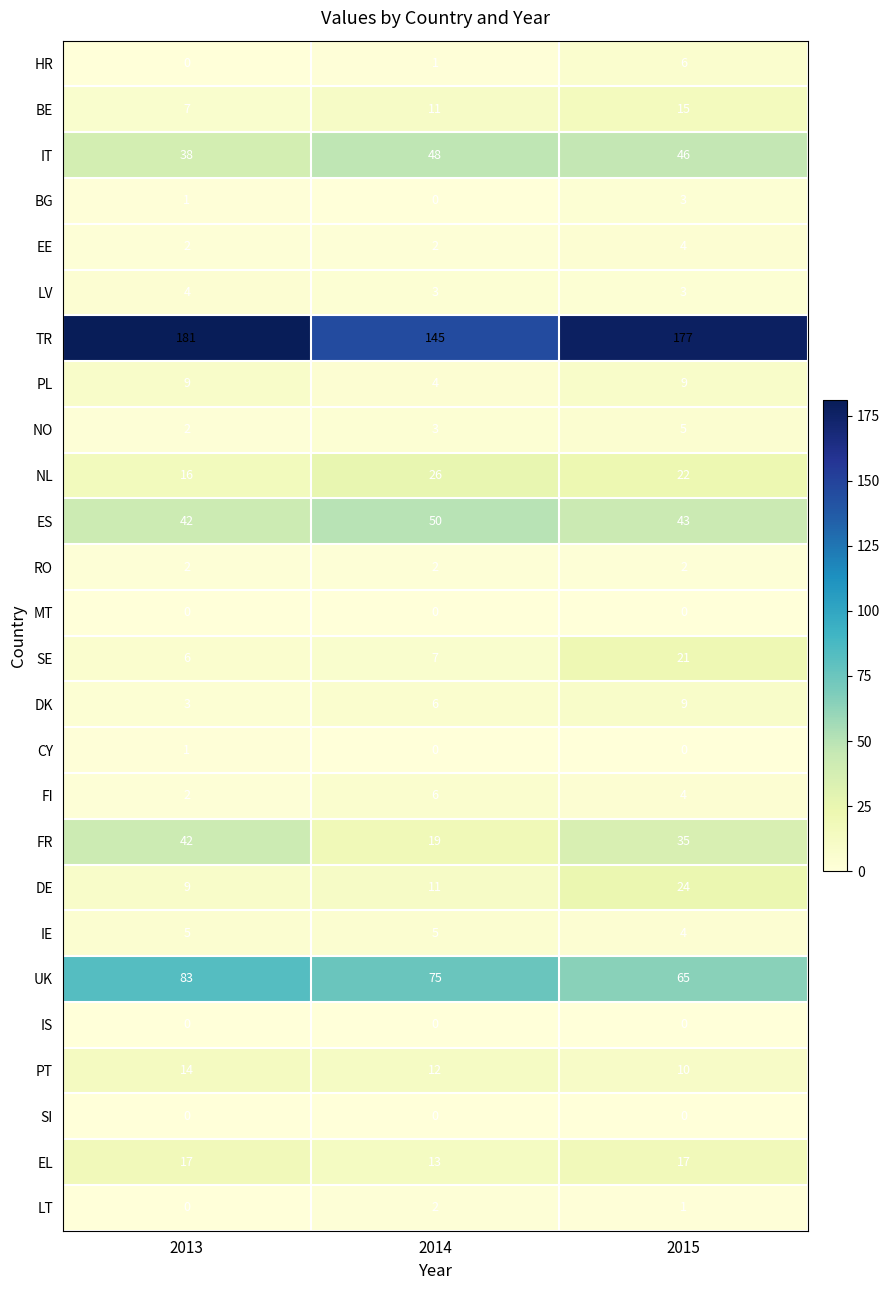

Count the number of data series in this chart.

26